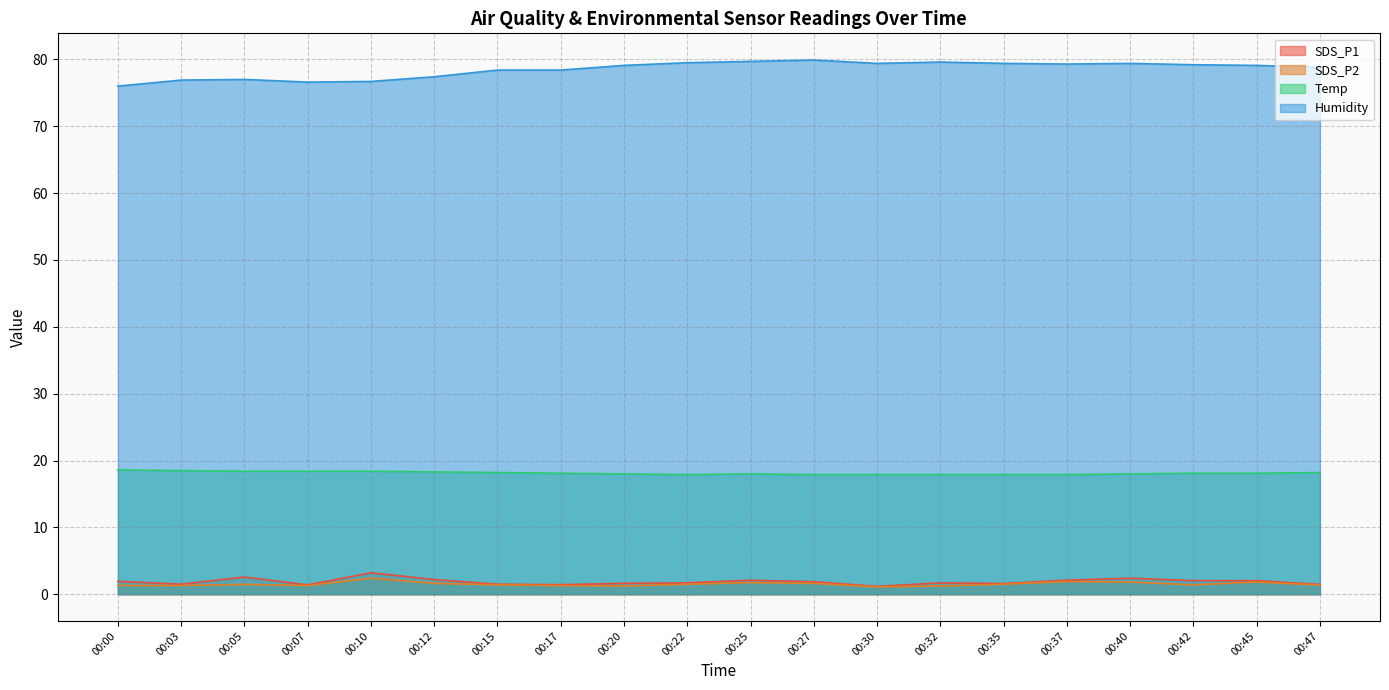

What is the difference between the maximum and minimum values in the SDS_P2 series?

1.3